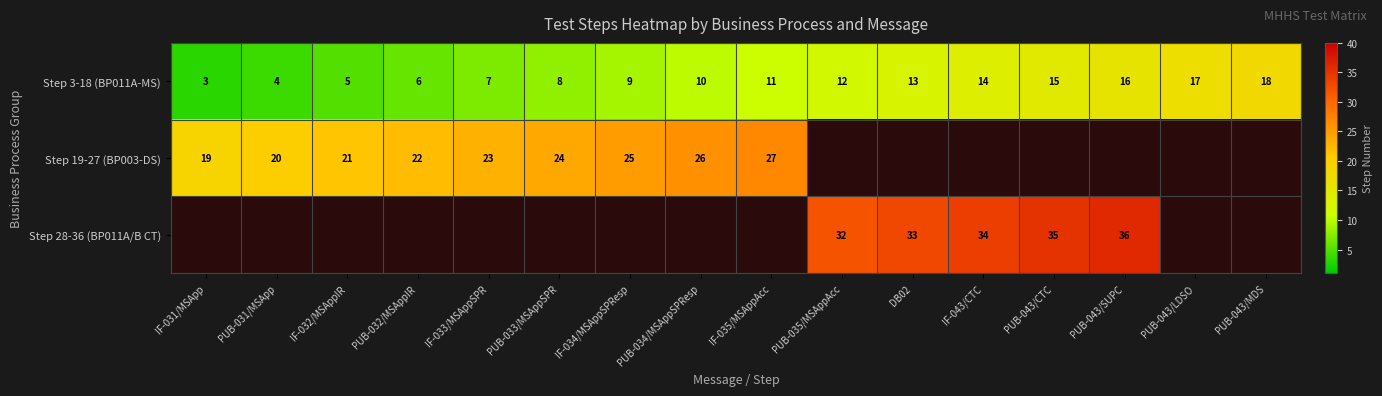

At which label is Step 3-18 (BP011A-MS) closest to 10?

PUB-034/MSAppSPResp